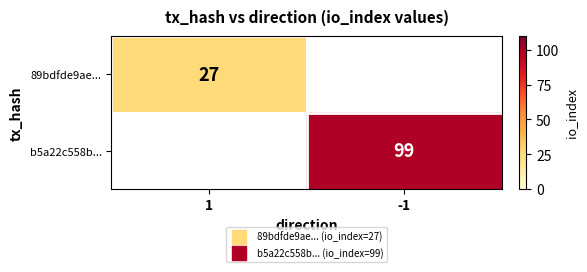

Count the number of data series in this chart.

2